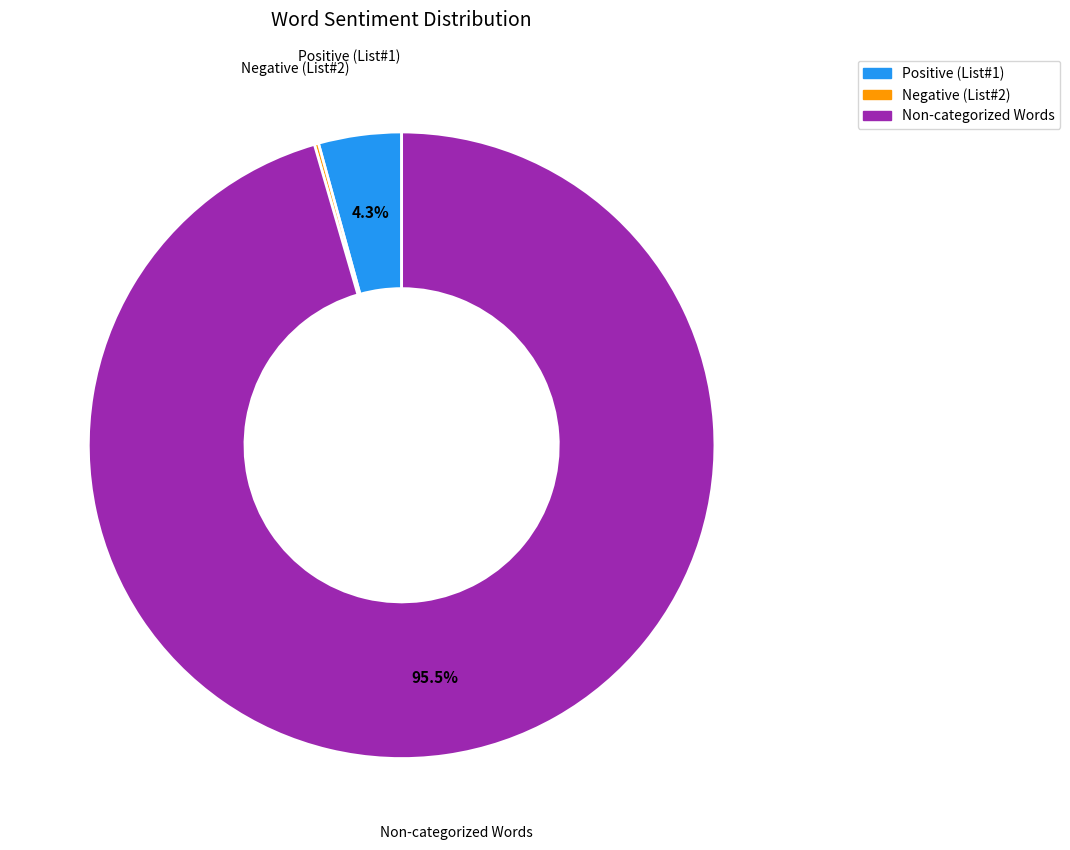

Does any single category account for the majority?

Yes